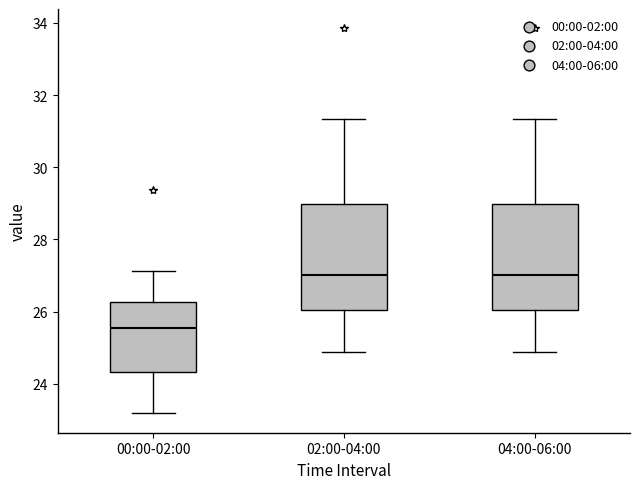

Reading left to right, read every box against the y-axis: the position of its median line, the range the box covers, and the ends of its whiskers. The values are not printed on the chart, so give them approximately, as read against the axis.

00:00-02:00: median 25.6, box 24.4 to 26.2, whiskers 23.2 to 27.2
02:00-04:00: median 27.0, box 26.0 to 29.0, whiskers 24.8 to 31.4
04:00-06:00: median 27.0, box 26.0 to 29.0, whiskers 24.8 to 31.4